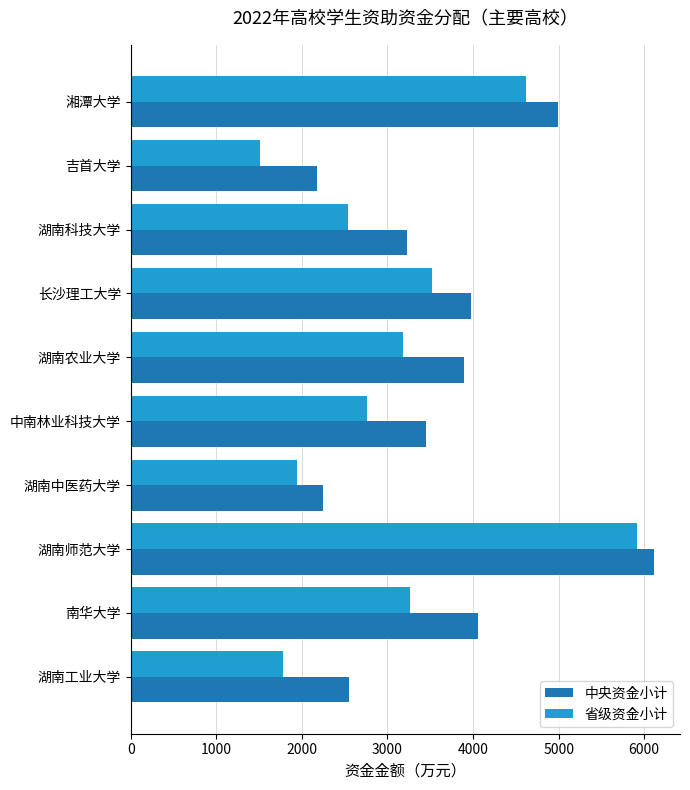

At which category does the chart reach its minimum across all series?

吉首大学